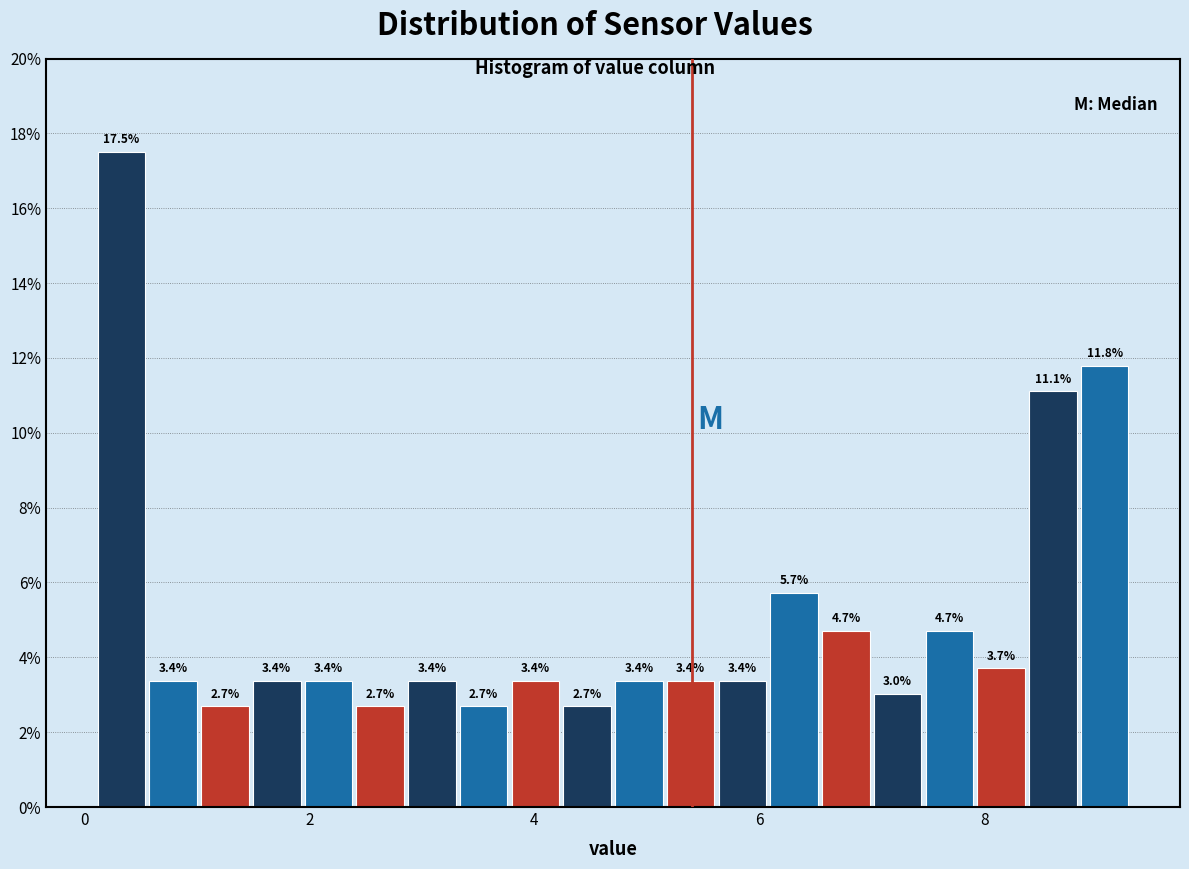

Read against the x-axis, roughly where is the centre of the tallest bar?

0.4